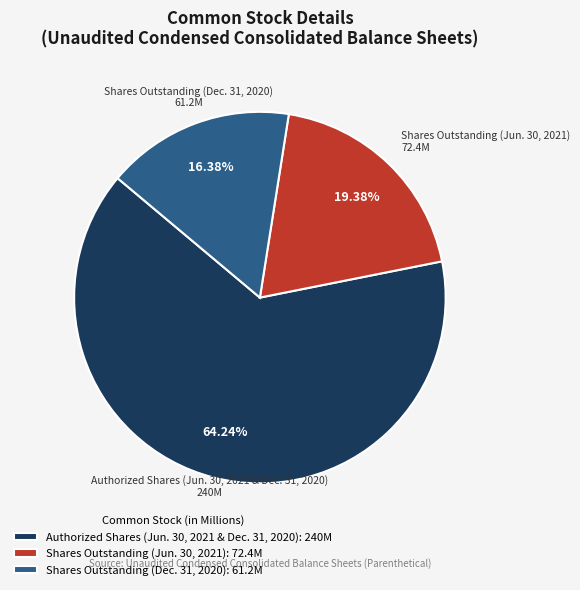

Is the sum of Shares Outstanding (Jun. 30, 2021): 72.4M and Authorized Shares (Jun. 30, 2021 & Dec. 31, 2020): 240M greater than half?

Yes